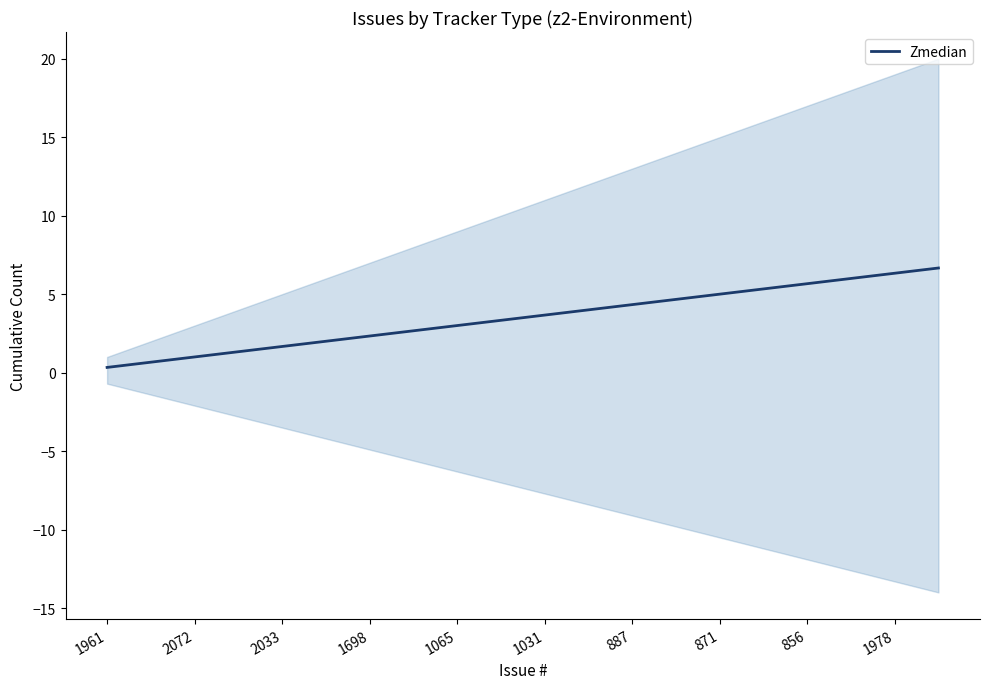

What is the maximum value for Zmedian?

6.7